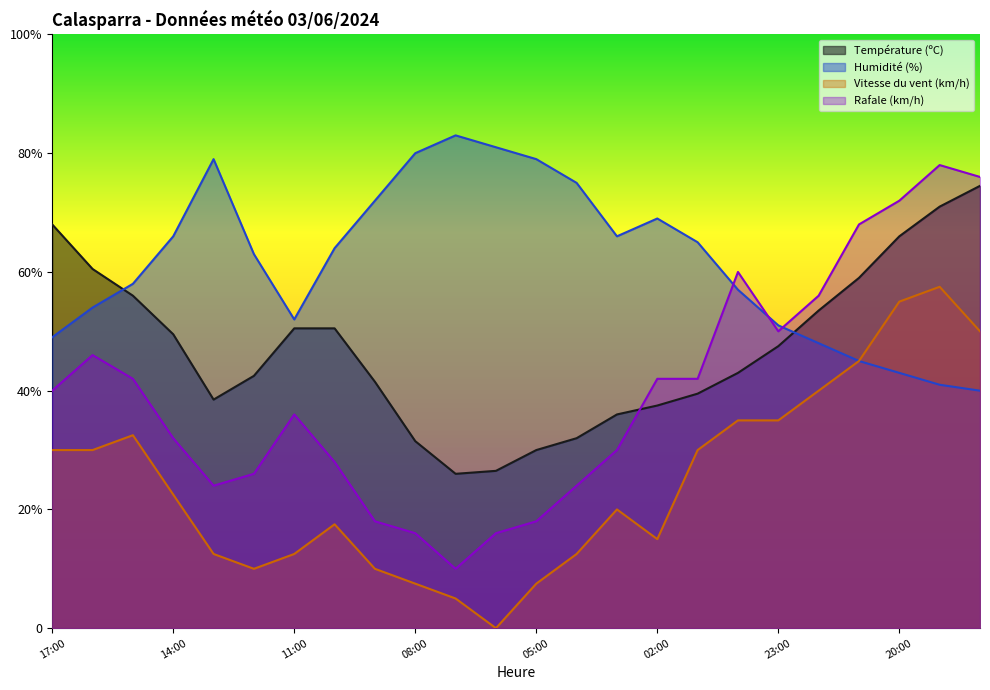

Rank the series by their average value, from lowest to highest.

Vitesse du vent (km/h), Rafale (km/h), Température (ºC), Humidité (%)